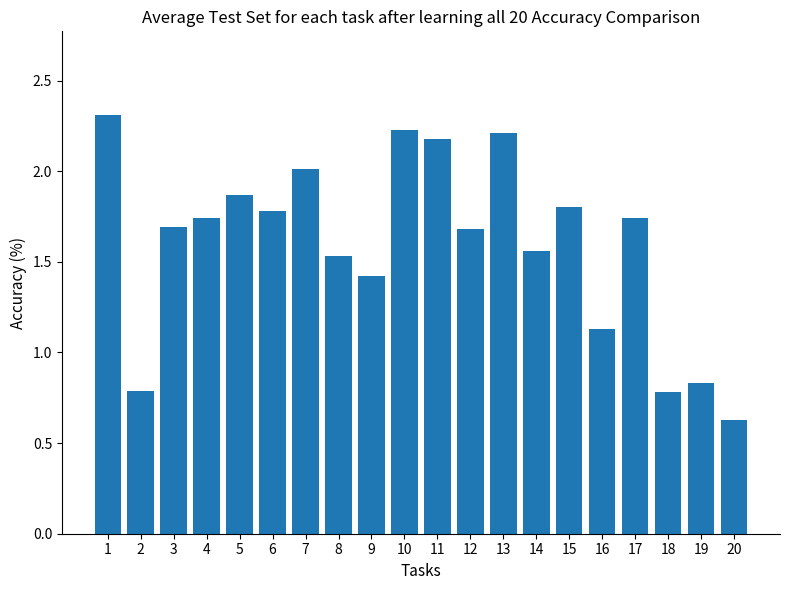

What is the greatest value displayed?

2.3